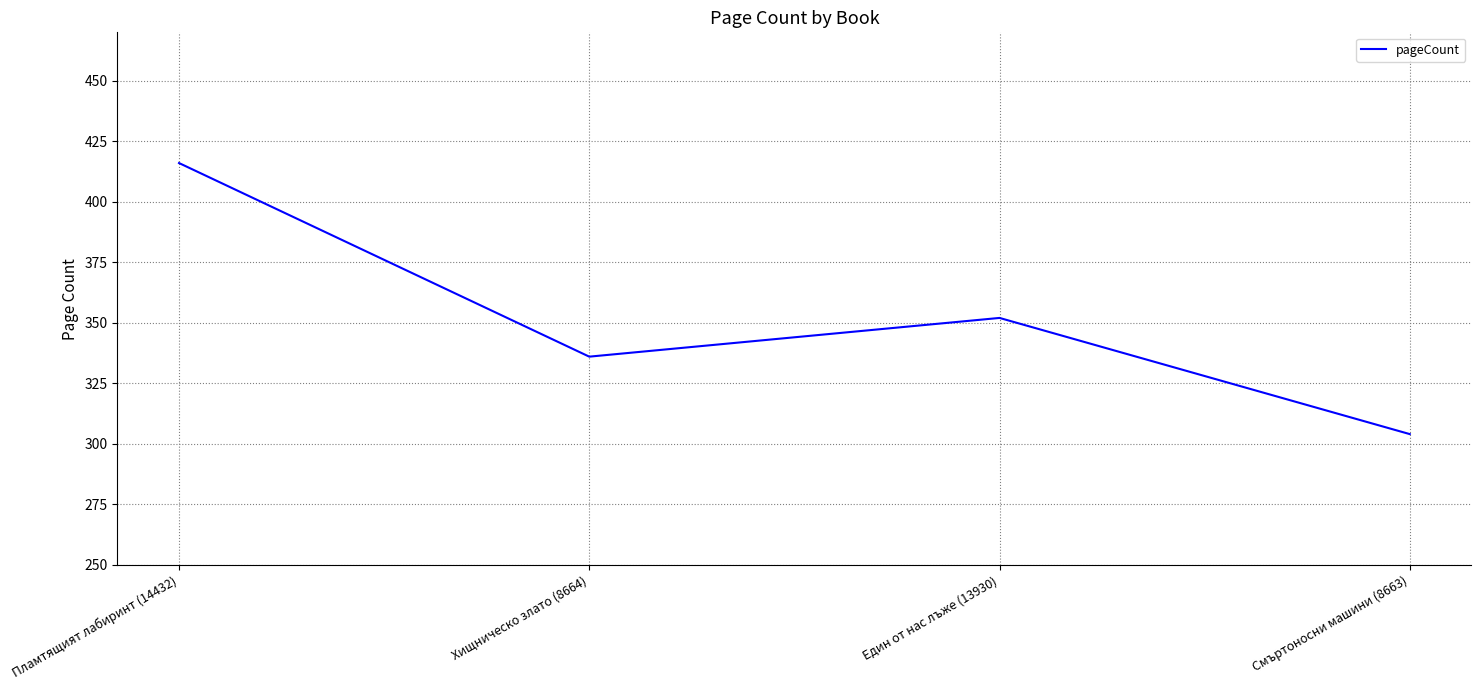

What is the change in value from Пламтящият лабиринт (14432) to Смъртоносни машини (8663)?

-112